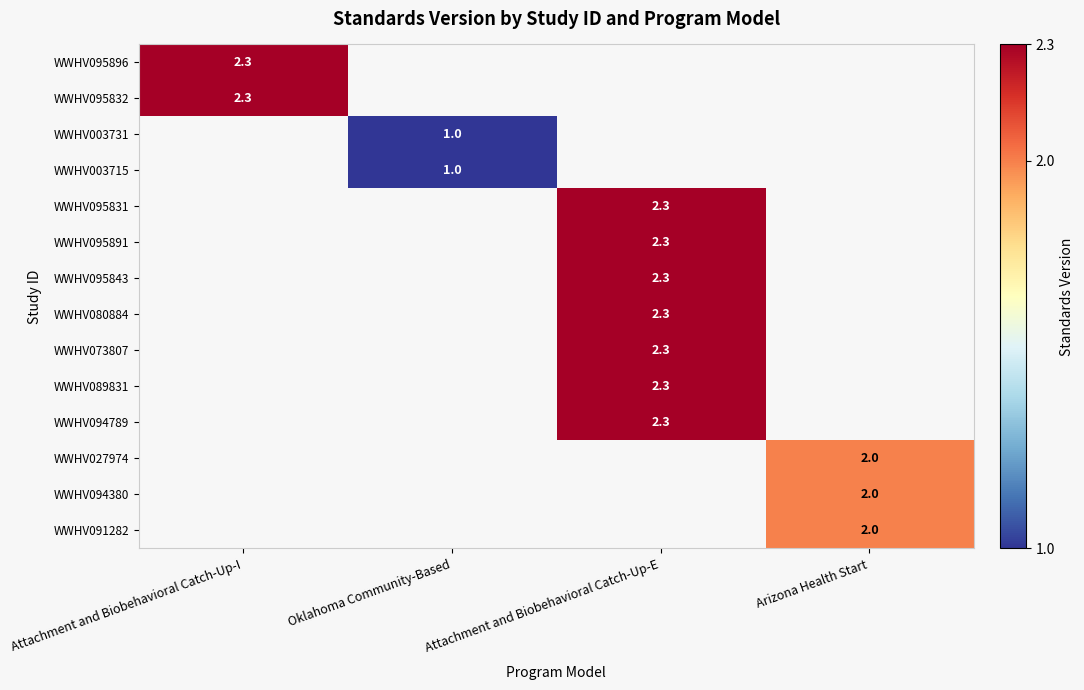

True or false: WWHV073807 has a value of 2.3 at Attachment and Biobehavioral Catch-Up-E.

True